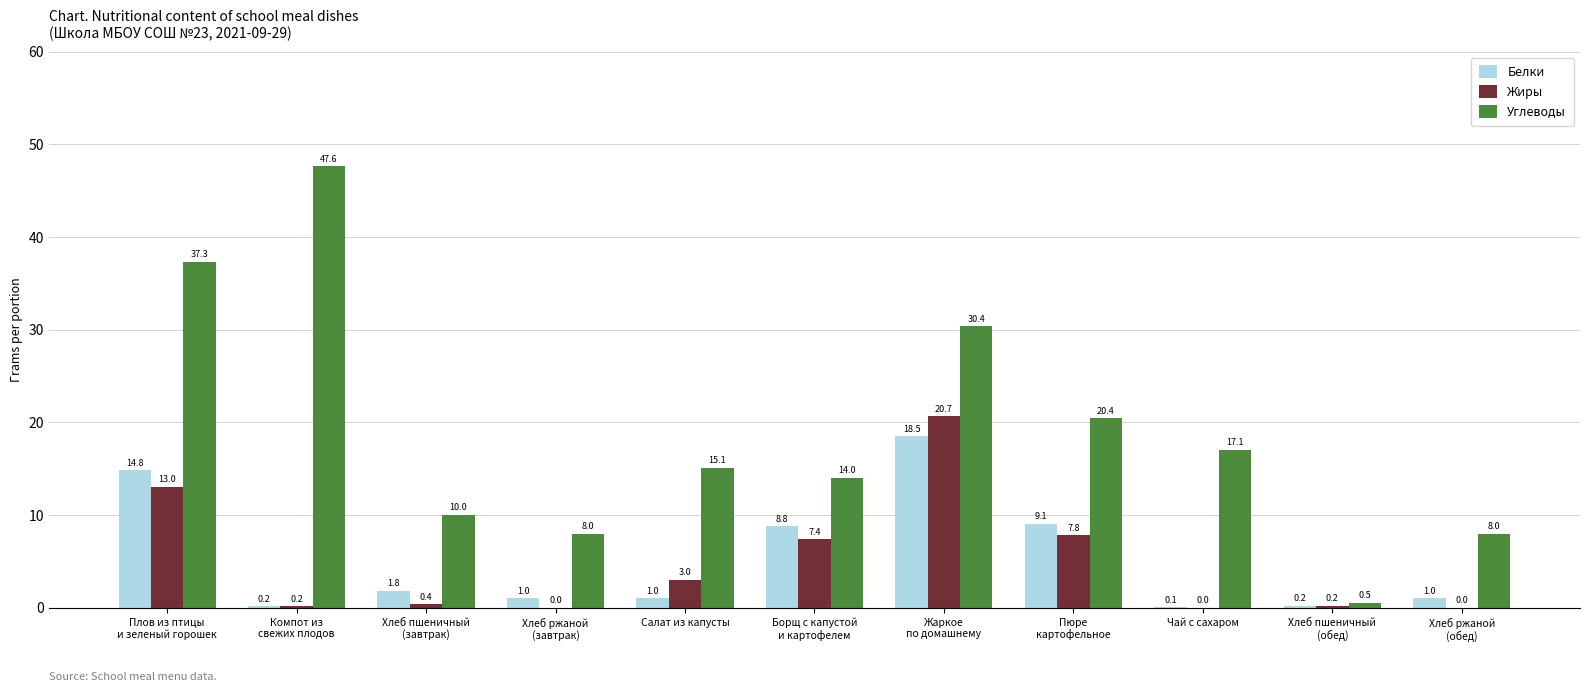

Is it true that Жиры equals 1.1 at Салат из капусты?

False